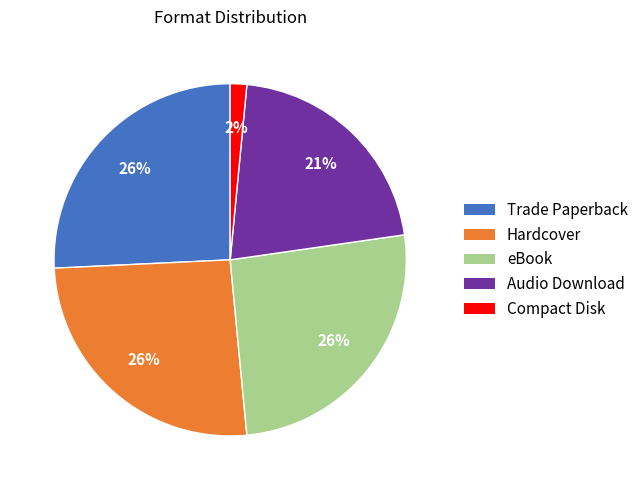

Does Audio Download account for over 50% of the chart?

No